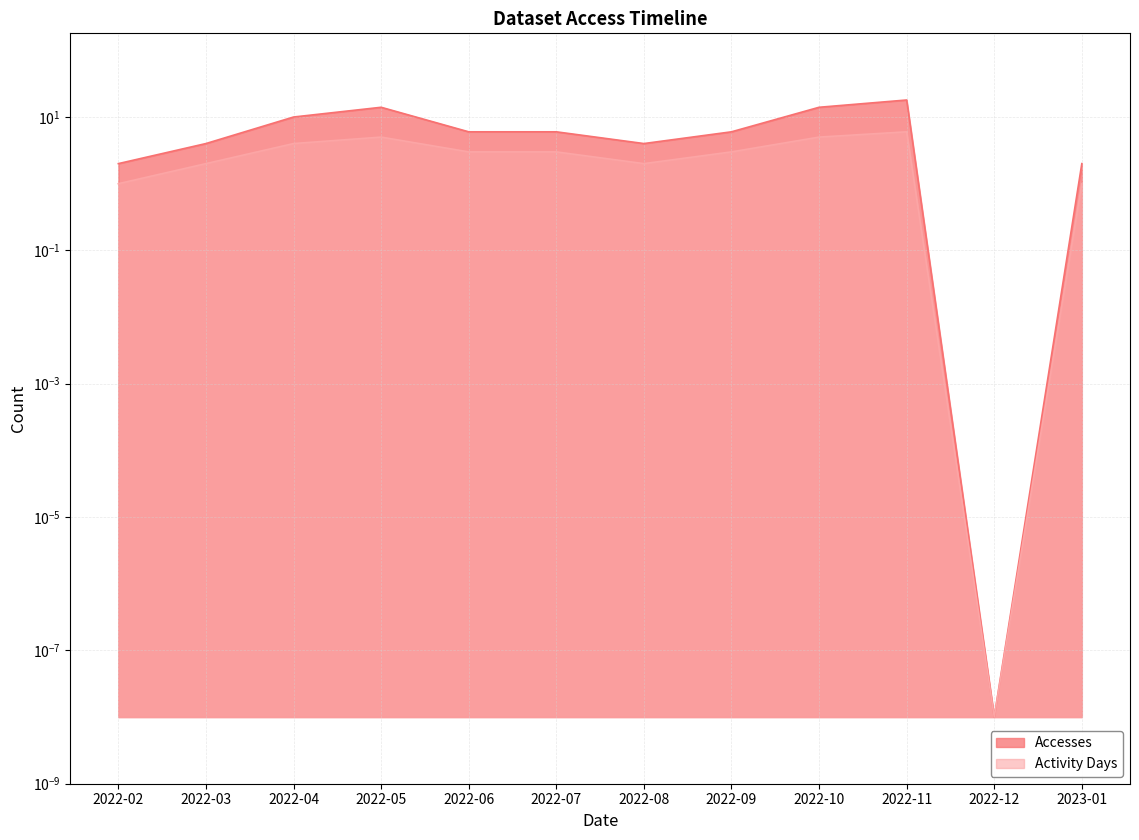

How many lines are shown in the chart?

2